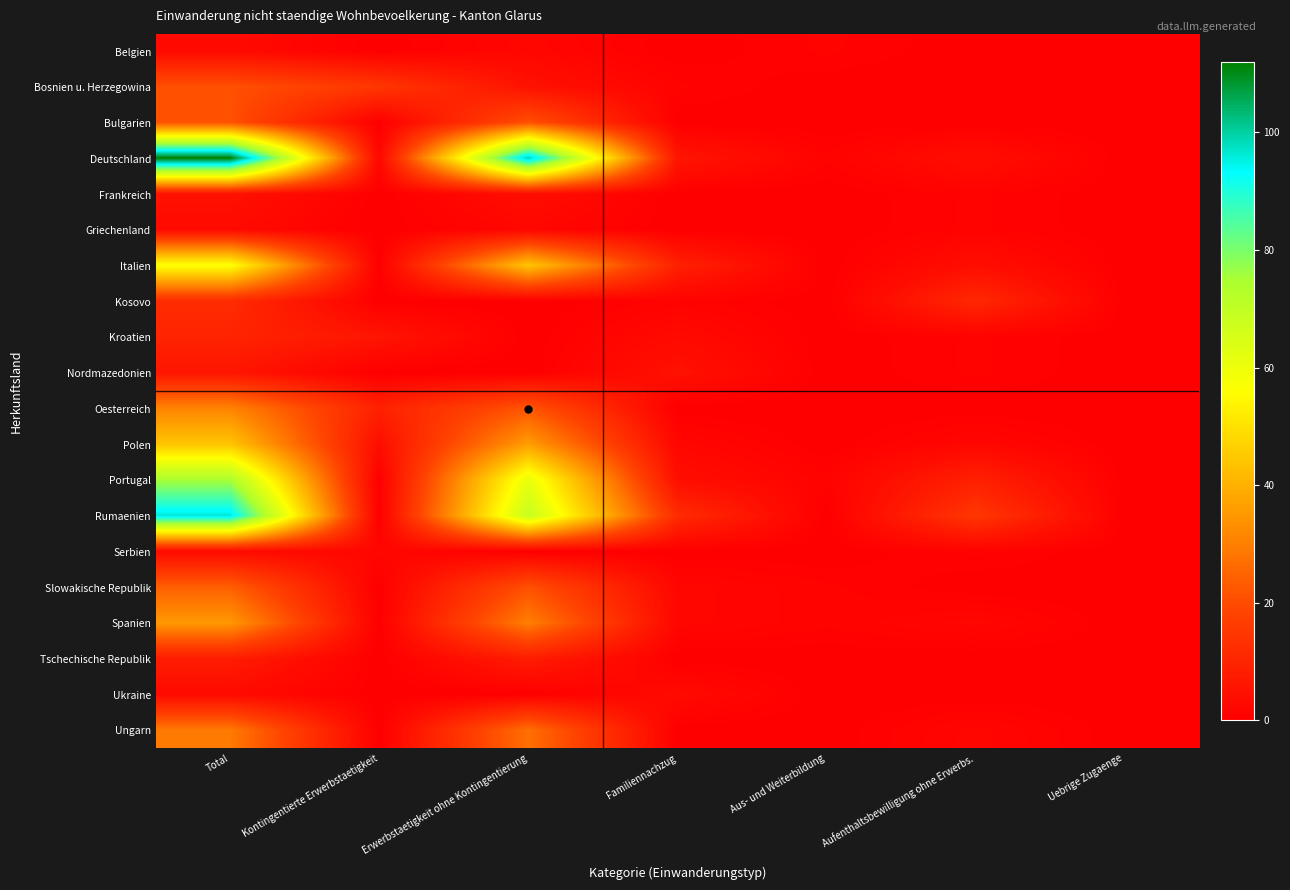

Reading right to left, list all the values displayed in this chart.

Belgien: Uebrige Zugaenge=0	Aufenthaltsbewilligung ohne Erwerbs.=0	Aus- und Weiterbildung=1	Familiennachzug=0	Erwerbstaetigkeit ohne Kontingentierung=2	Kontingentierte Erwerbstaetigkeit=0	Total=3
Bosnien u. Herzegowina: Uebrige Zugaenge=0	Aufenthaltsbewilligung ohne Erwerbs.=0	Aus- und Weiterbildung=0	Familiennachzug=1	Erwerbstaetigkeit ohne Kontingentierung=5	Kontingentierte Erwerbstaetigkeit=15	Total=21
Bulgarien: Uebrige Zugaenge=0	Aufenthaltsbewilligung ohne Erwerbs.=0	Aus- und Weiterbildung=0	Familiennachzug=0	Erwerbstaetigkeit ohne Kontingentierung=21	Kontingentierte Erwerbstaetigkeit=0	Total=21
Deutschland: Uebrige Zugaenge=0	Aufenthaltsbewilligung ohne Erwerbs.=4	Aus- und Weiterbildung=1	Familiennachzug=6	Erwerbstaetigkeit ohne Kontingentierung=99	Kontingentierte Erwerbstaetigkeit=2	Total=112
Frankreich: Uebrige Zugaenge=0	Aufenthaltsbewilligung ohne Erwerbs.=1	Aus- und Weiterbildung=0	Familiennachzug=0	Erwerbstaetigkeit ohne Kontingentierung=4	Kontingentierte Erwerbstaetigkeit=0	Total=5
Griechenland: Uebrige Zugaenge=0	Aufenthaltsbewilligung ohne Erwerbs.=1	Aus- und Weiterbildung=0	Familiennachzug=0	Erwerbstaetigkeit ohne Kontingentierung=2	Kontingentierte Erwerbstaetigkeit=0	Total=3
Italien: Uebrige Zugaenge=0	Aufenthaltsbewilligung ohne Erwerbs.=4	Aus- und Weiterbildung=0	Familiennachzug=9	Erwerbstaetigkeit ohne Kontingentierung=44	Kontingentierte Erwerbstaetigkeit=0	Total=57
Kosovo: Uebrige Zugaenge=0	Aufenthaltsbewilligung ohne Erwerbs.=11	Aus- und Weiterbildung=0	Familiennachzug=1	Erwerbstaetigkeit ohne Kontingentierung=0	Kontingentierte Erwerbstaetigkeit=0	Total=12
Kroatien: Uebrige Zugaenge=0	Aufenthaltsbewilligung ohne Erwerbs.=1	Aus- und Weiterbildung=0	Familiennachzug=3	Erwerbstaetigkeit ohne Kontingentierung=0	Kontingentierte Erwerbstaetigkeit=6	Total=10
Nordmazedonien: Uebrige Zugaenge=0	Aufenthaltsbewilligung ohne Erwerbs.=1	Aus- und Weiterbildung=0	Familiennachzug=5	Erwerbstaetigkeit ohne Kontingentierung=0	Kontingentierte Erwerbstaetigkeit=0	Total=6
Oesterreich: Uebrige Zugaenge=0	Aufenthaltsbewilligung ohne Erwerbs.=0	Aus- und Weiterbildung=0	Familiennachzug=0	Erwerbstaetigkeit ohne Kontingentierung=22	Kontingentierte Erwerbstaetigkeit=9	Total=31
Polen: Uebrige Zugaenge=0	Aufenthaltsbewilligung ohne Erwerbs.=2	Aus- und Weiterbildung=0	Familiennachzug=2	Erwerbstaetigkeit ohne Kontingentierung=36	Kontingentierte Erwerbstaetigkeit=4	Total=44
Portugal: Uebrige Zugaenge=0	Aufenthaltsbewilligung ohne Erwerbs.=9	Aus- und Weiterbildung=1	Familiennachzug=4	Erwerbstaetigkeit ohne Kontingentierung=61	Kontingentierte Erwerbstaetigkeit=0	Total=75
Rumaenien: Uebrige Zugaenge=0	Aufenthaltsbewilligung ohne Erwerbs.=15	Aus- und Weiterbildung=0	Familiennachzug=12	Erwerbstaetigkeit ohne Kontingentierung=69	Kontingentierte Erwerbstaetigkeit=0	Total=96
Serbien: Uebrige Zugaenge=0	Aufenthaltsbewilligung ohne Erwerbs.=1	Aus- und Weiterbildung=0	Familiennachzug=0	Erwerbstaetigkeit ohne Kontingentierung=0	Kontingentierte Erwerbstaetigkeit=2	Total=3
Slowakische Republik: Uebrige Zugaenge=0	Aufenthaltsbewilligung ohne Erwerbs.=0	Aus- und Weiterbildung=1	Familiennachzug=2	Erwerbstaetigkeit ohne Kontingentierung=21	Kontingentierte Erwerbstaetigkeit=0	Total=24
Spanien: Uebrige Zugaenge=0	Aufenthaltsbewilligung ohne Erwerbs.=2	Aus- und Weiterbildung=1	Familiennachzug=2	Erwerbstaetigkeit ohne Kontingentierung=30	Kontingentierte Erwerbstaetigkeit=0	Total=35
Tschechische Republik: Uebrige Zugaenge=0	Aufenthaltsbewilligung ohne Erwerbs.=0	Aus- und Weiterbildung=0	Familiennachzug=0	Erwerbstaetigkeit ohne Kontingentierung=8	Kontingentierte Erwerbstaetigkeit=0	Total=8
Ukraine: Uebrige Zugaenge=0	Aufenthaltsbewilligung ohne Erwerbs.=0	Aus- und Weiterbildung=0	Familiennachzug=3	Erwerbstaetigkeit ohne Kontingentierung=0	Kontingentierte Erwerbstaetigkeit=0	Total=3
Ungarn: Uebrige Zugaenge=0	Aufenthaltsbewilligung ohne Erwerbs.=2	Aus- und Weiterbildung=0	Familiennachzug=0	Erwerbstaetigkeit ohne Kontingentierung=27	Kontingentierte Erwerbstaetigkeit=0	Total=29